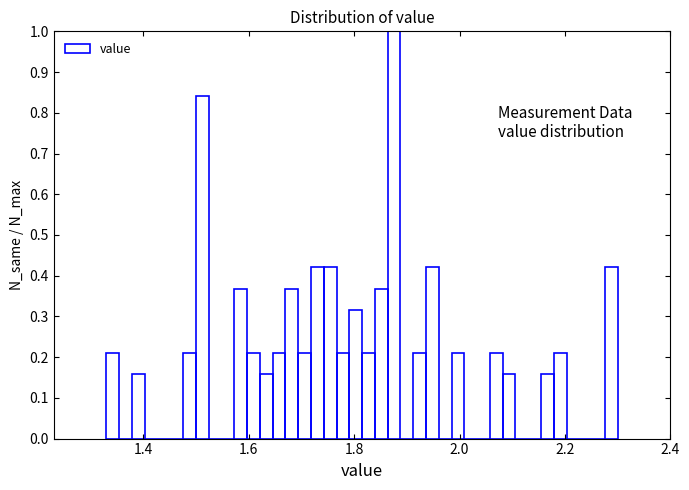

Read against the x-axis, roughly where is the centre of the tallest bar?

1.88